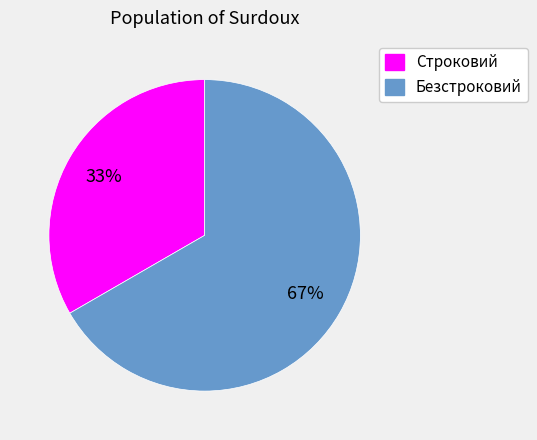

How many segments does this pie chart have?

2